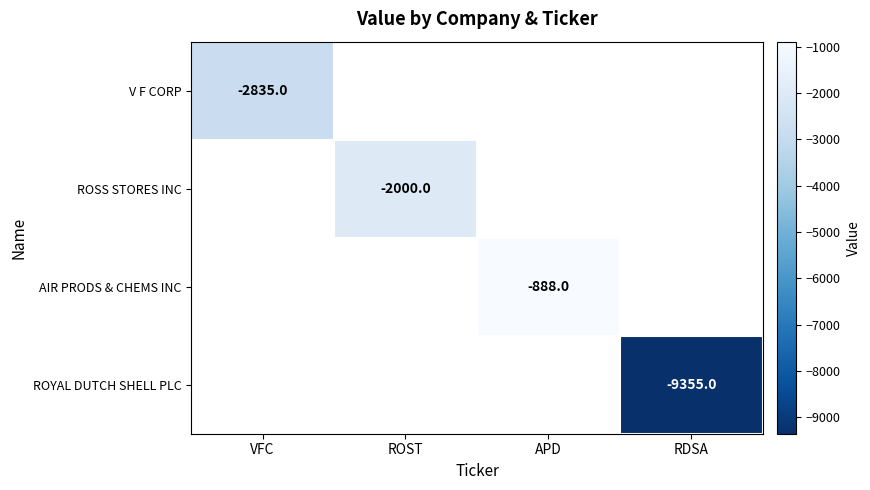

True or false: ROSS STORES INC has a value of -3083 at ROST.

False